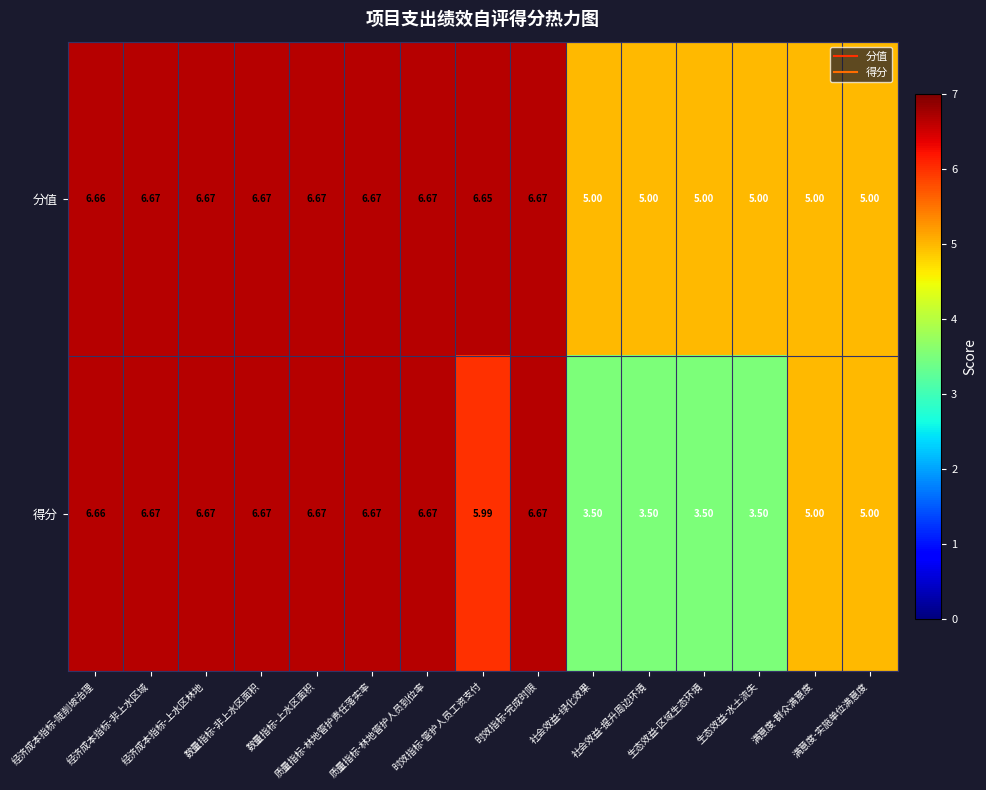

List the series in order of their overall mean, lowest first.

得分, 分值